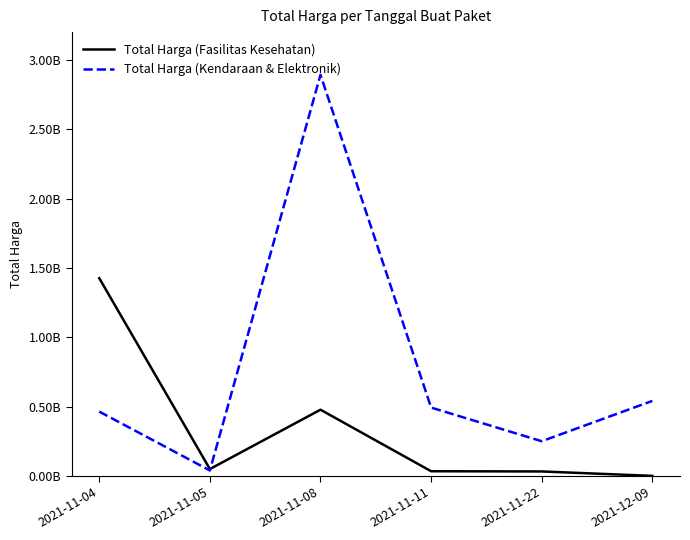

Reading left to right, list all the values displayed in this chart.

Total Harga (Fasilitas Kesehatan): 1425867900	49730040	477600000	34000000	32441200	577875
Total Harga (Kendaraan & Elektronik): 464002100	39440000	2892122000	493000000	250350000	541071000